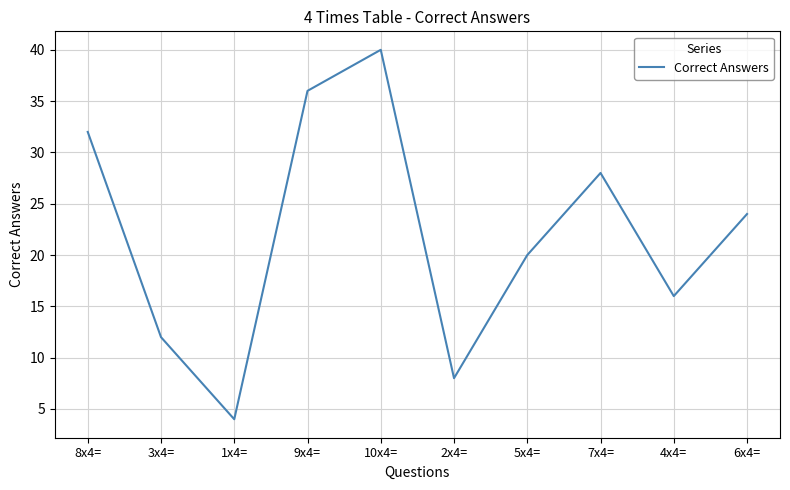

Reading left to right, extract all data points from this chart.

32	12	4	36	40	8	20	28	16	24